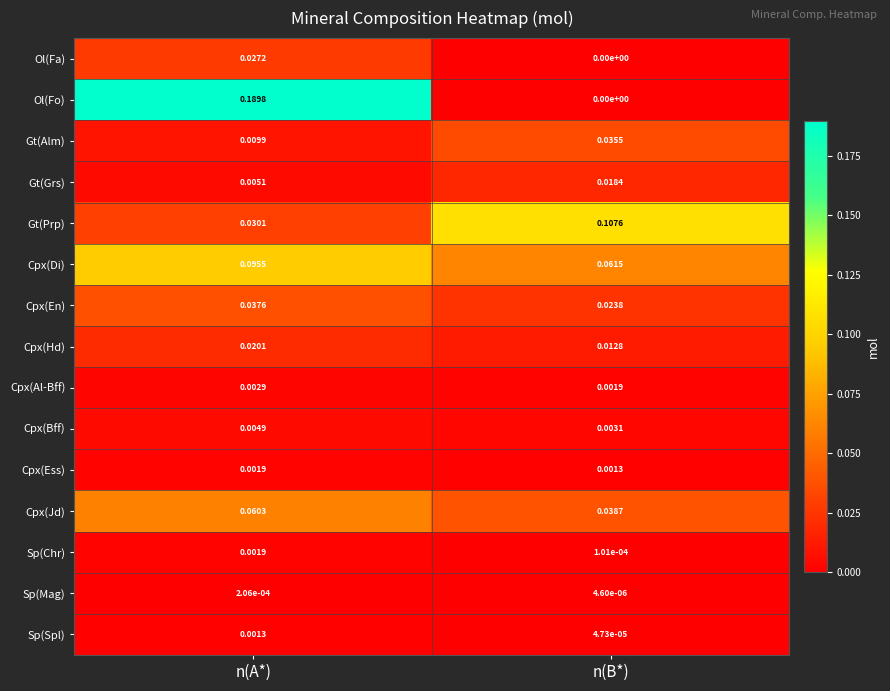

At how many categories does at least one series exceed 0?

2